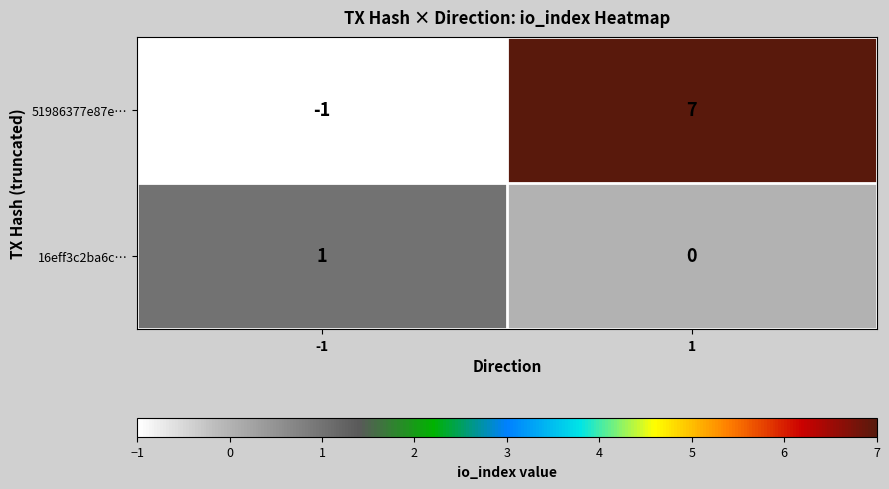

Rank the series by their average value, from highest to lowest.

51986377e87e…, 16eff3c2ba6c…